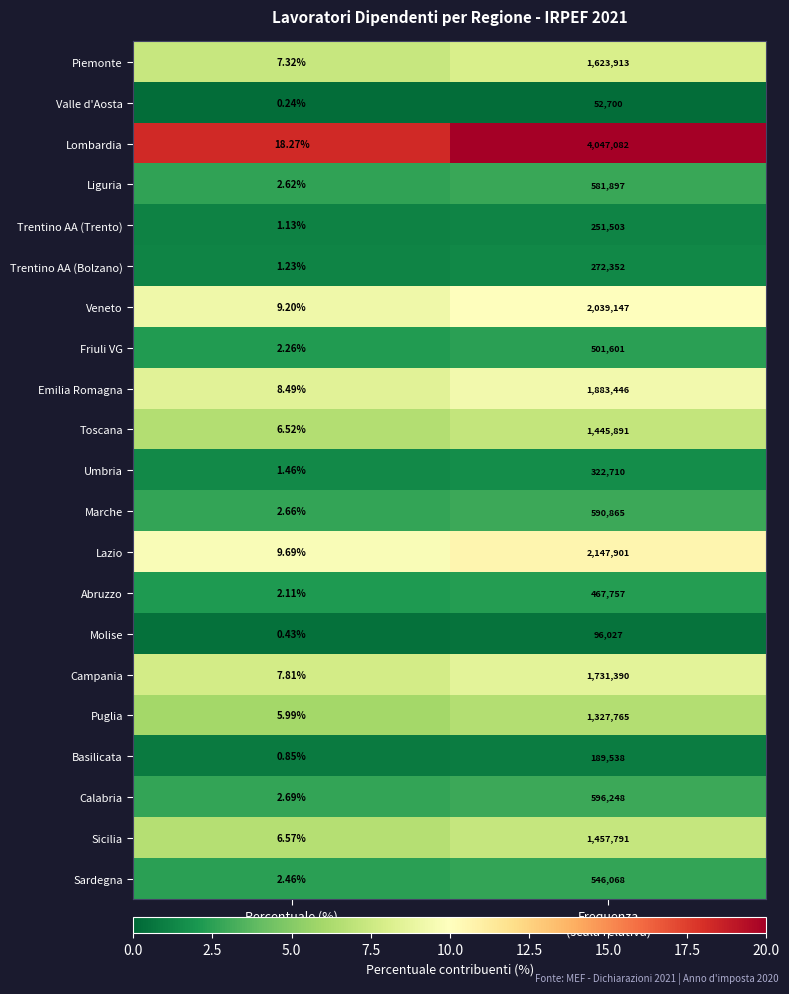

Which series has the widest spread of values?

Lombardia